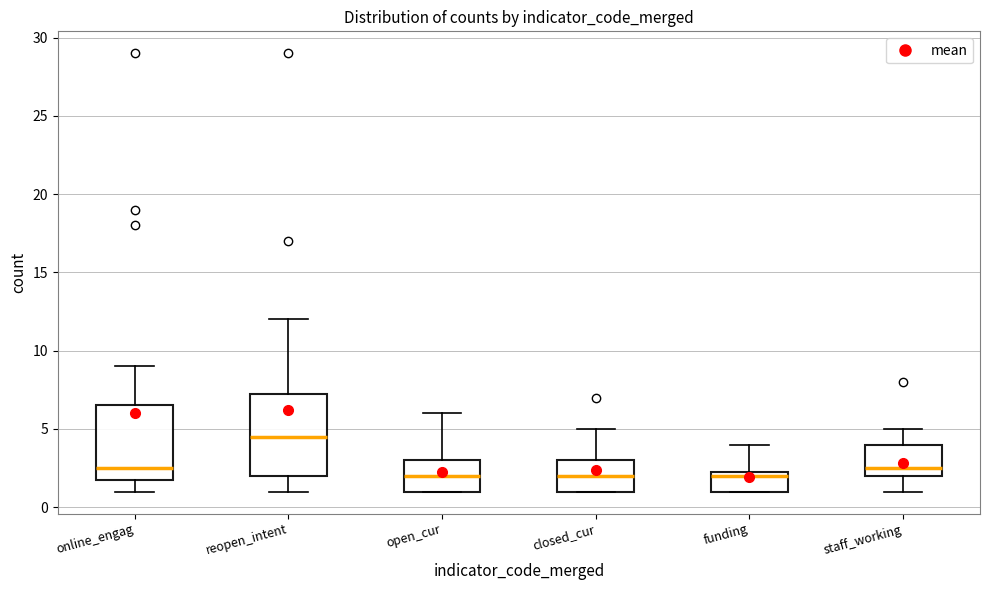

Which box has the highest median line?

reopen_intent